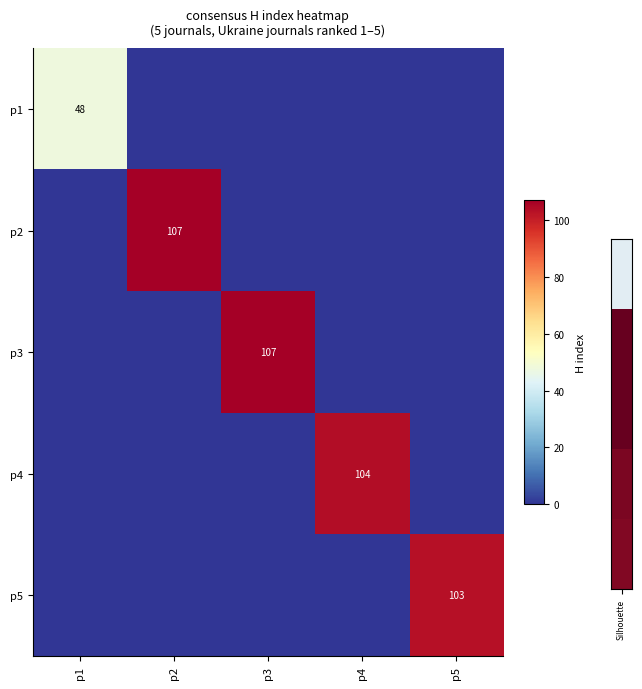

Is the value of p3 at p3 greater than the value of p4 at p4?

Yes